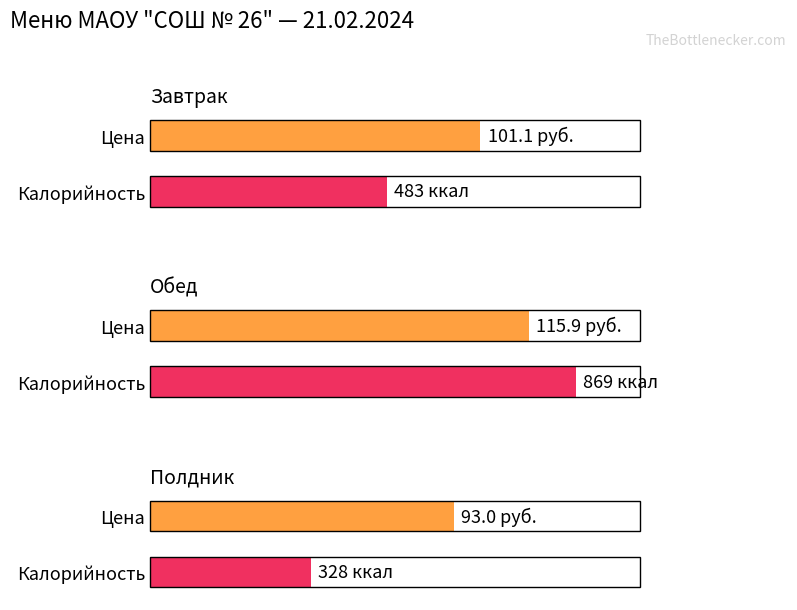

Are the bars grouped side by side (vs. stacked)?

Yes